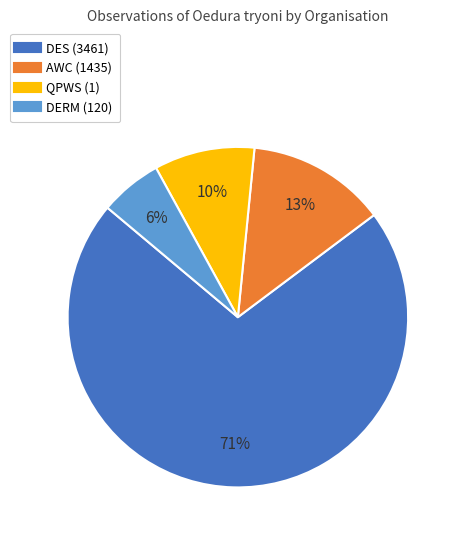

What percentage is the DES (3461) slice, to the nearest percent?

71%